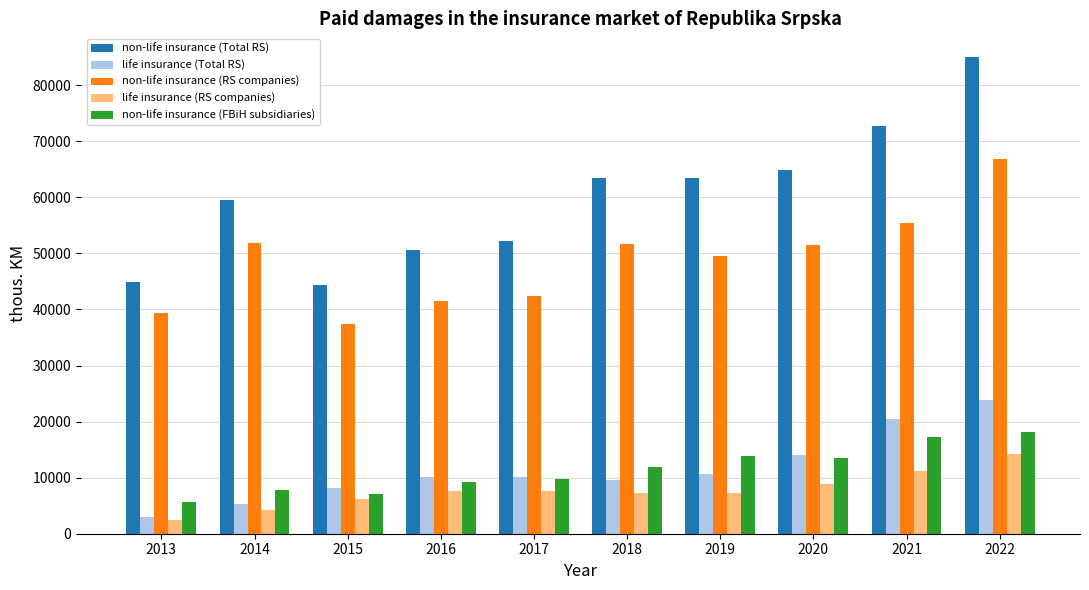

Which series has the largest total across all categories?

non-life insurance (Total RS)